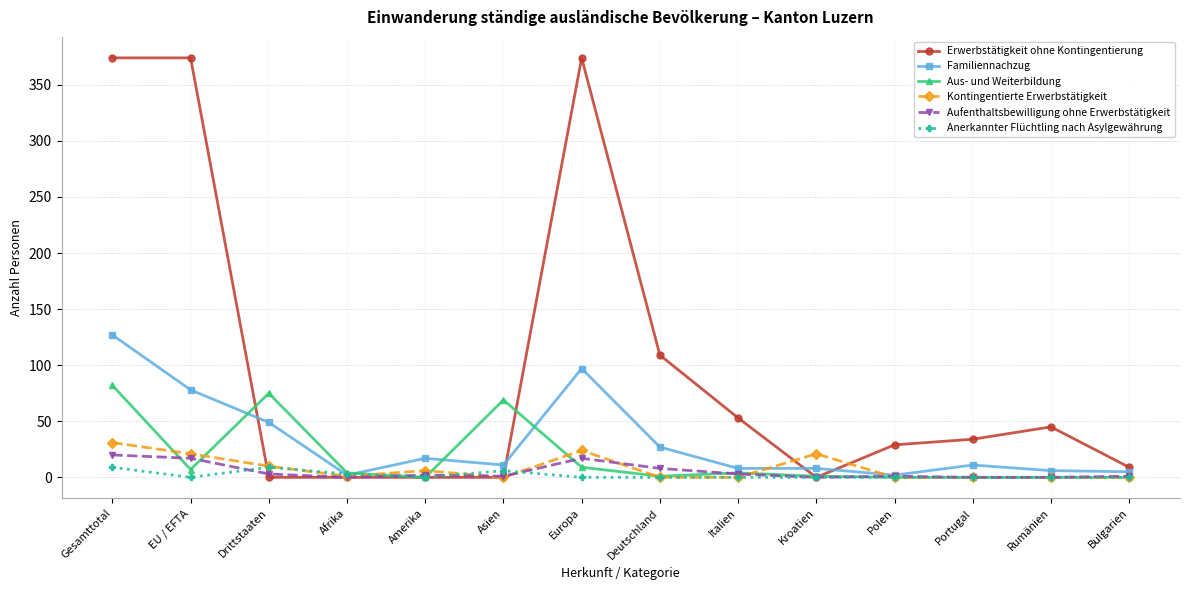

At which category does Kontingentierte Erwerbstätigkeit reach its first local peak?

Amerika